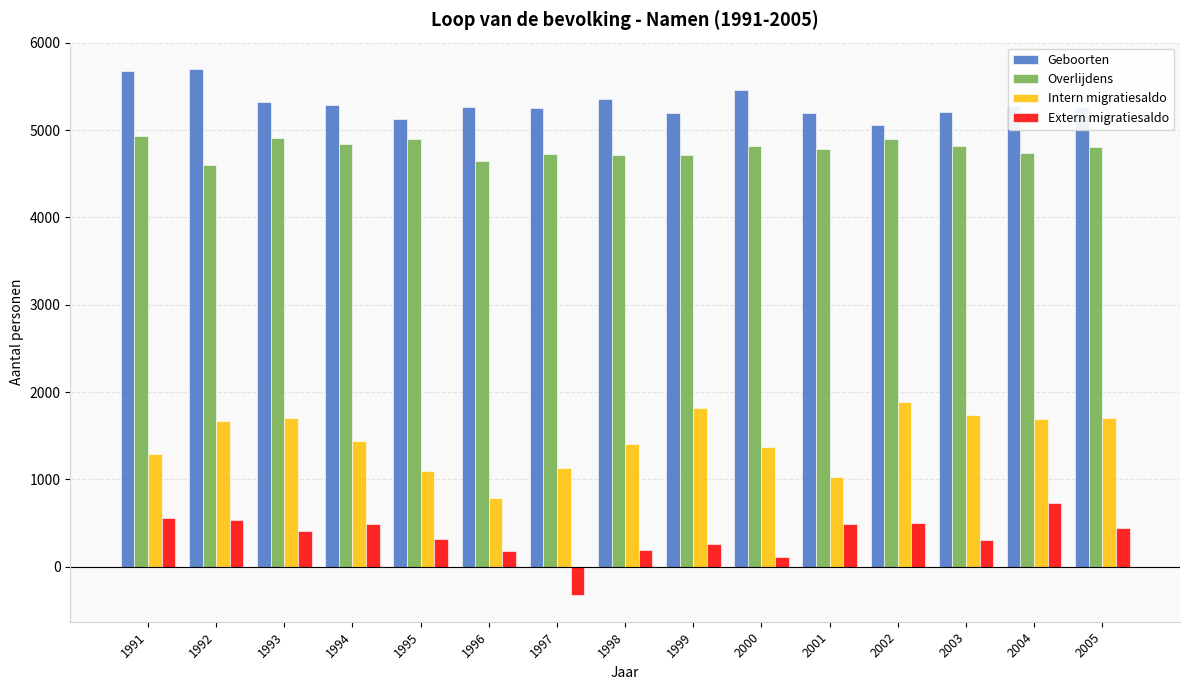

How many values in the Geboorten series are below 5263?

7